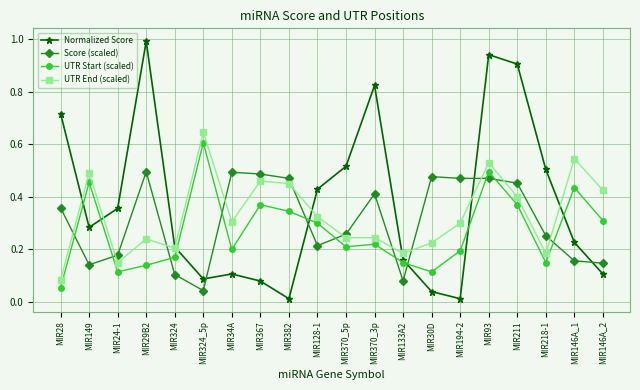

After their last crossing, which series has the higher values: UTR End (scaled) or Score (scaled)?

UTR End (scaled)